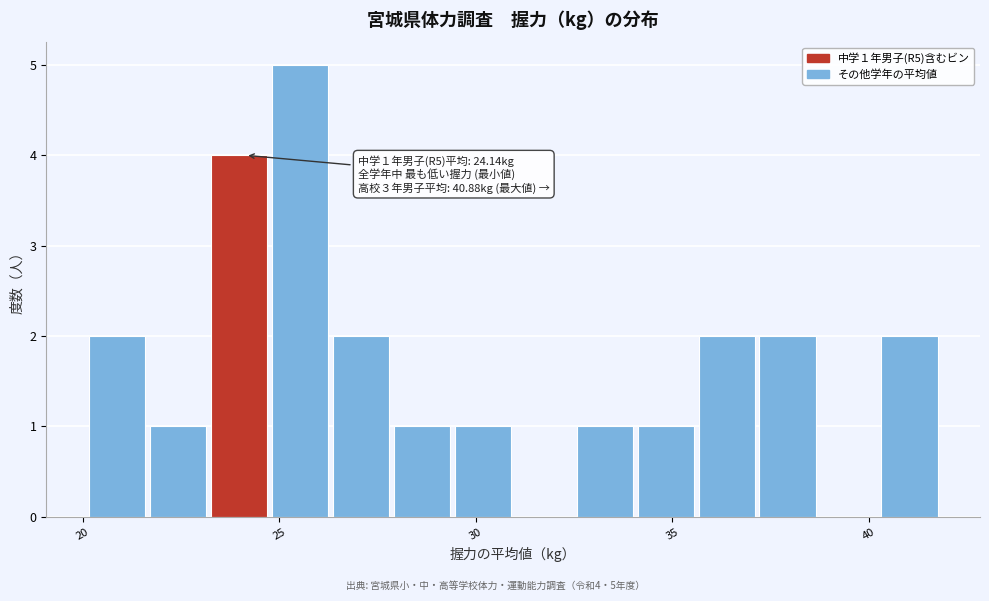

Read against the x-axis, roughly where is the centre of the tallest bar?

25.5